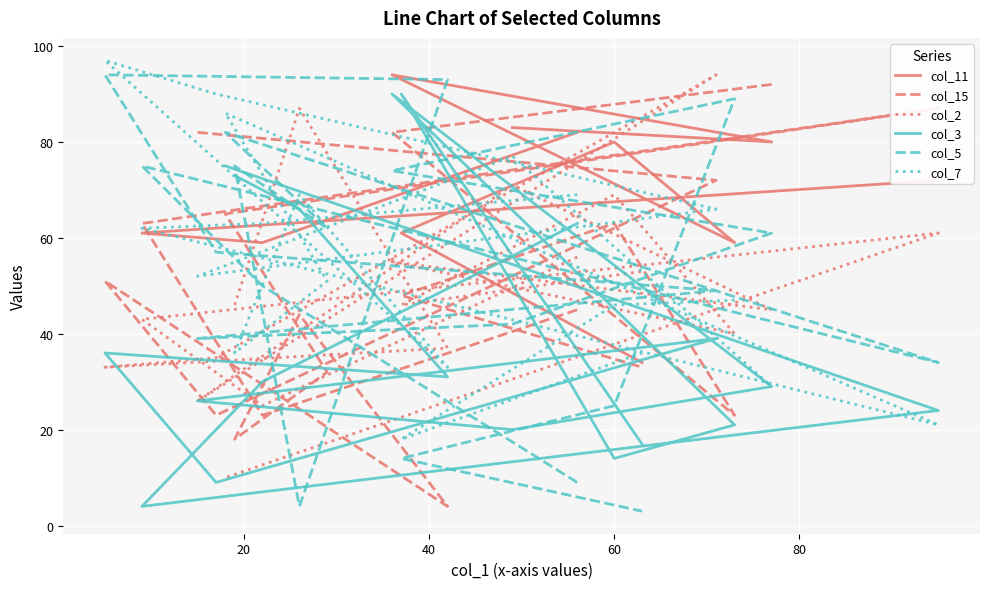

How many interior local peaks does the col_3 series have?

4